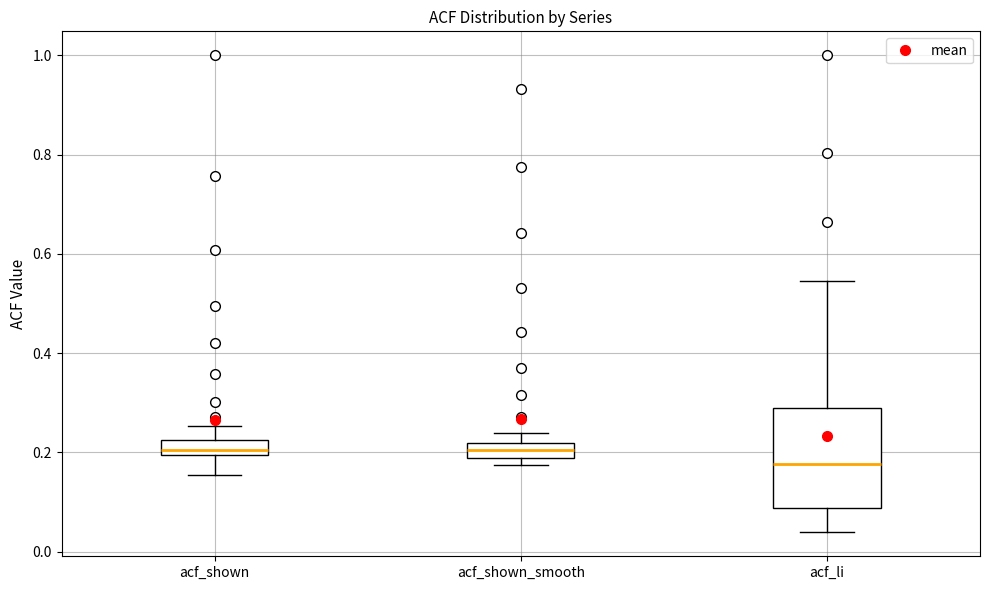

Reading left to right, read every box against the y-axis: the position of its median line, the range the box covers, and the ends of its whiskers. The values are not printed on the chart, so give them approximately, as read against the axis.

acf_shown: median 0.20 (just above the box's lower edge), box 0.20 to 0.22, whiskers 0.16 to 0.26
acf_shown_smooth: median 0.20, box 0.18 to 0.22, whiskers 0.18 (below the box's lower edge) to 0.24
acf_li: median 0.18, box 0.08 to 0.30, whiskers 0.04 to 0.54